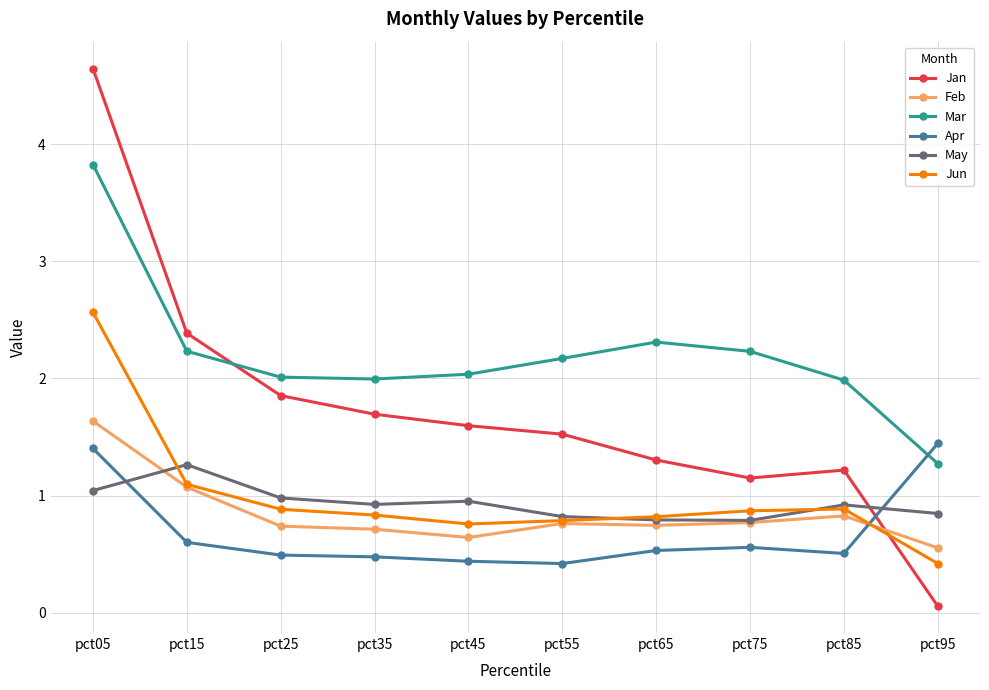

Which series has the largest total across all categories?

Mar